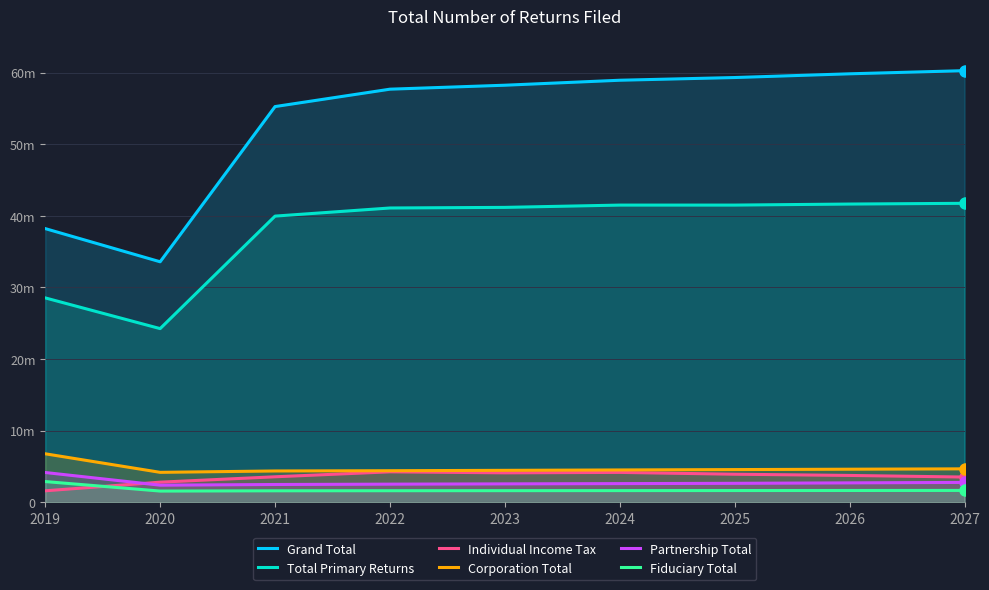

Where is the first local minimum for Individual Income Tax?

2023